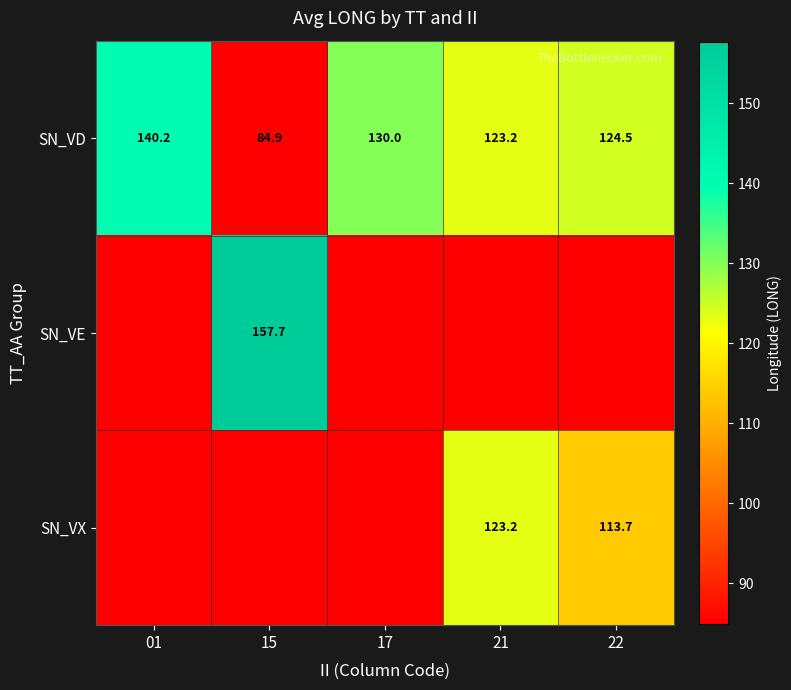

Is it true that SN_VX equals 113.7 at 22?

True